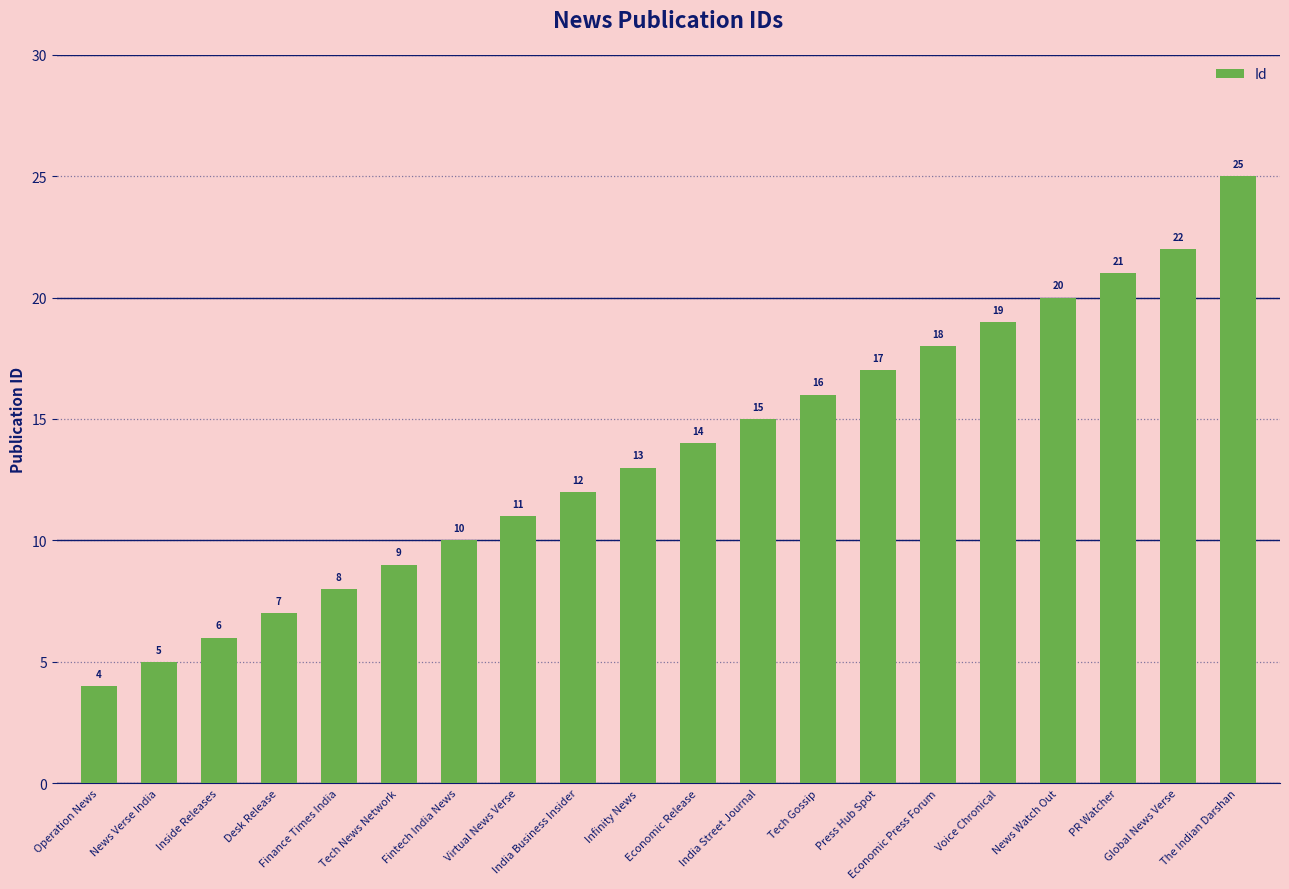

Reading left to right, what are all the values shown in this chart?

Operation News=4	News Verse India=5	Inside Releases=6	Desk Release=7	Finance Times India=8	Tech News Network=9	Fintech India News=10	Virtual News Verse=11	India Business Insider=12	Infinity News=13	Economic Release=14	India Street Journal=15	Tech Gossip=16	Press Hub Spot=17	Economic Press Forum=18	Voice Chronical=19	News Watch Out=20	PR Watcher=21	Global News Verse=22	The Indian Darshan=25